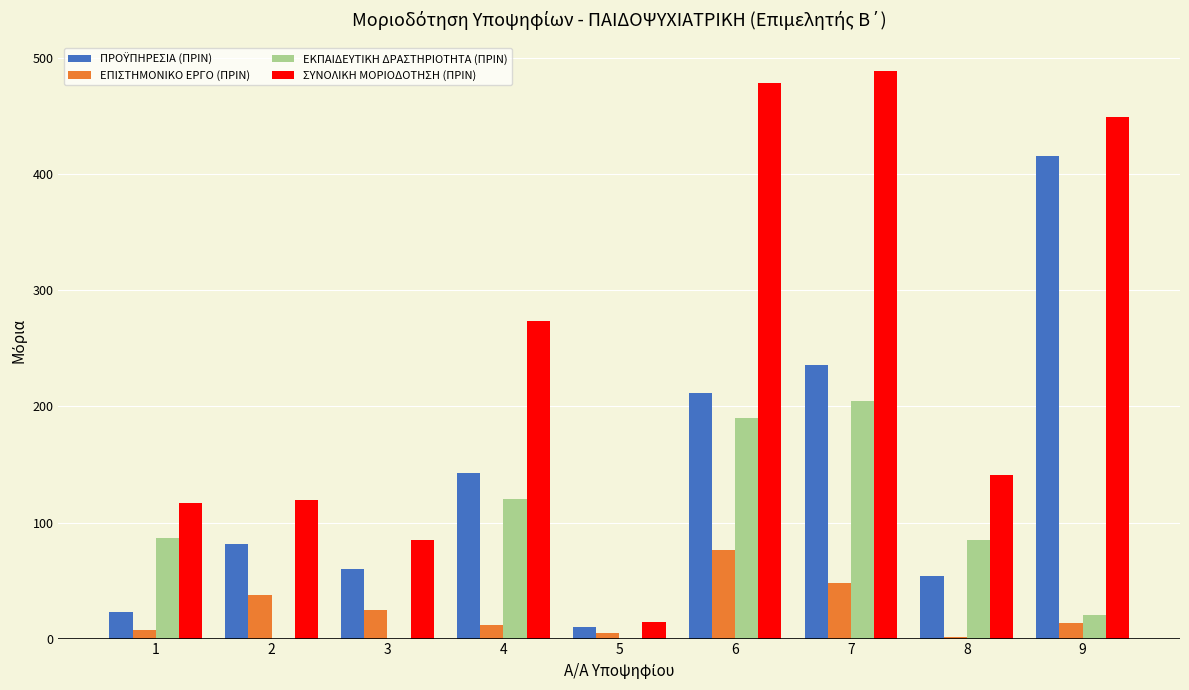

The value of ΕΠΙΣΤΗΜΟΝΙΚΟ ΕΡΓΟ (ΠΡΙΝ) at 5 is 4.7. True or false?

True